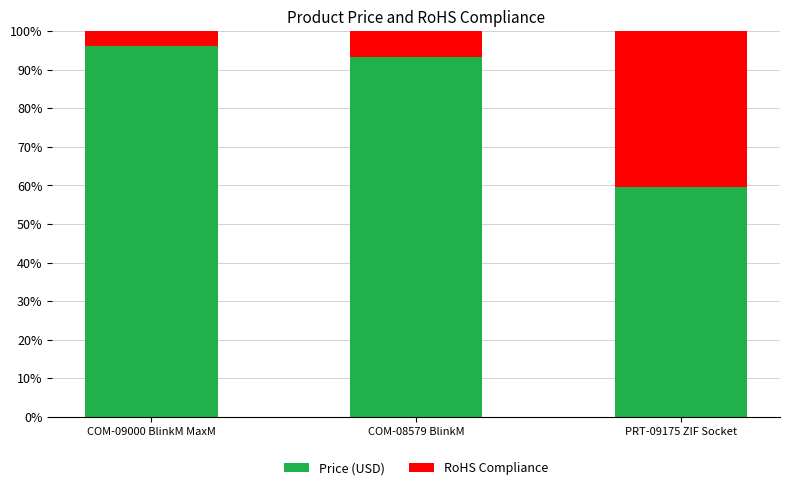

At which label does Price (USD) reach its peak?

COM-09000 BlinkM MaxM